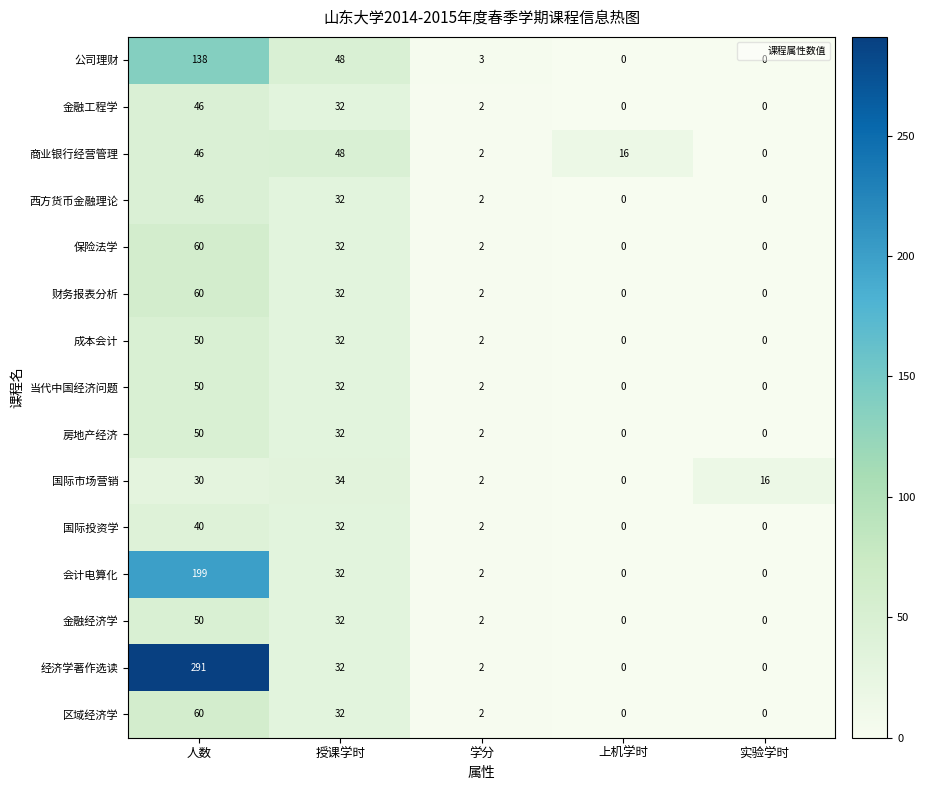

Which series has the largest total across all categories?

经济学著作选读